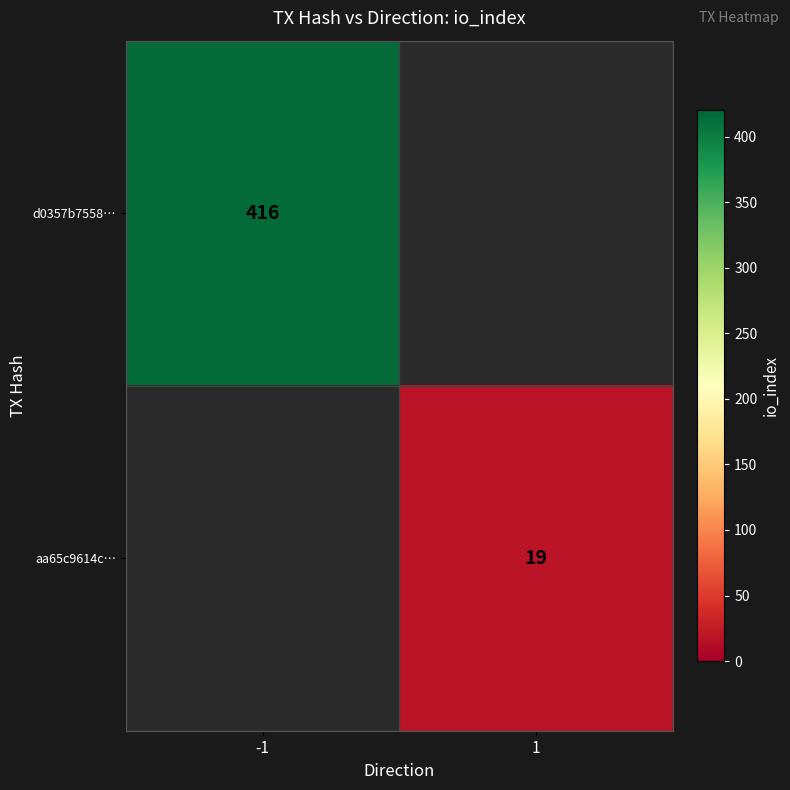

Is it true that aa65c9614c… equals 10 at 1?

False